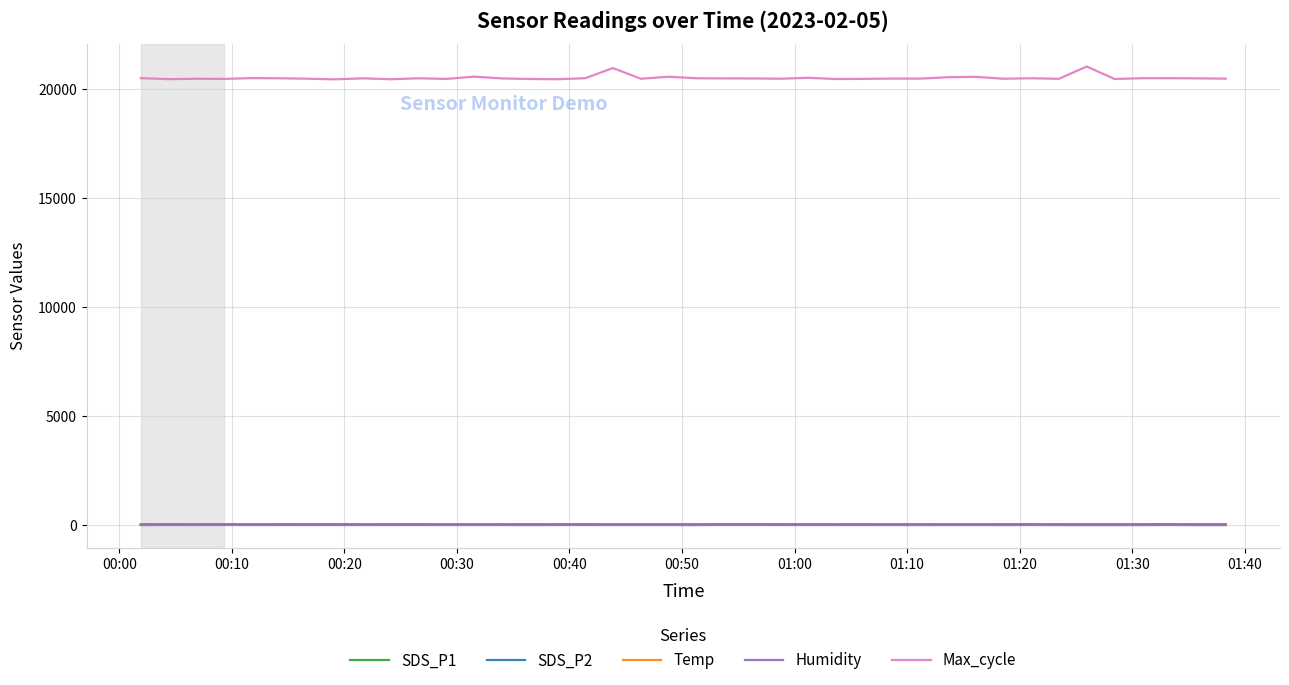

How many series are shown in this chart?

5